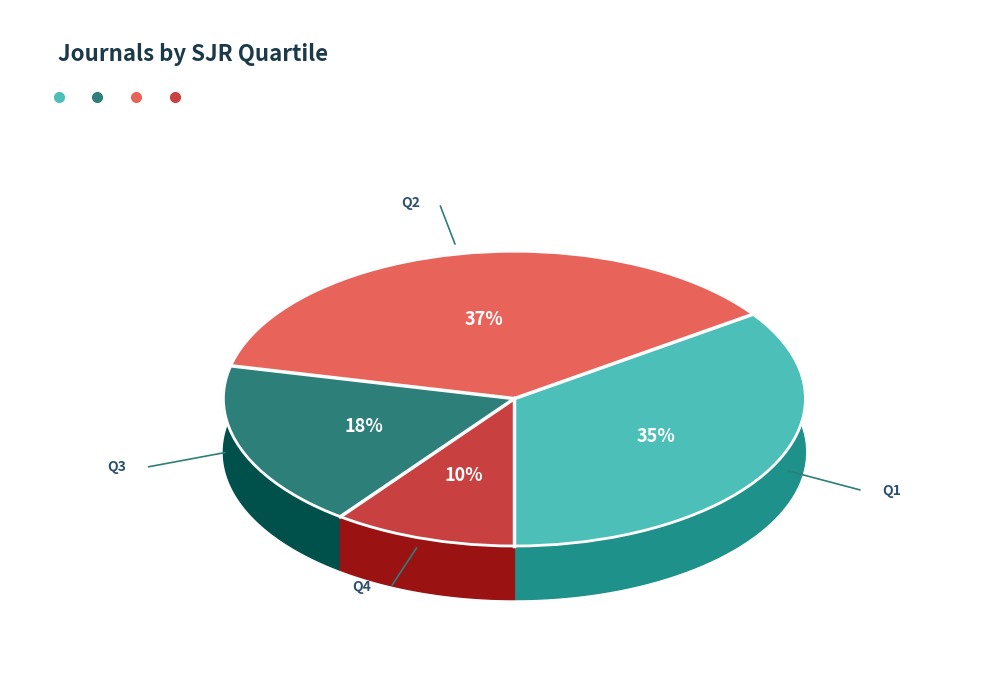

What percentage is the Q1 slice, to the nearest percent?

35%